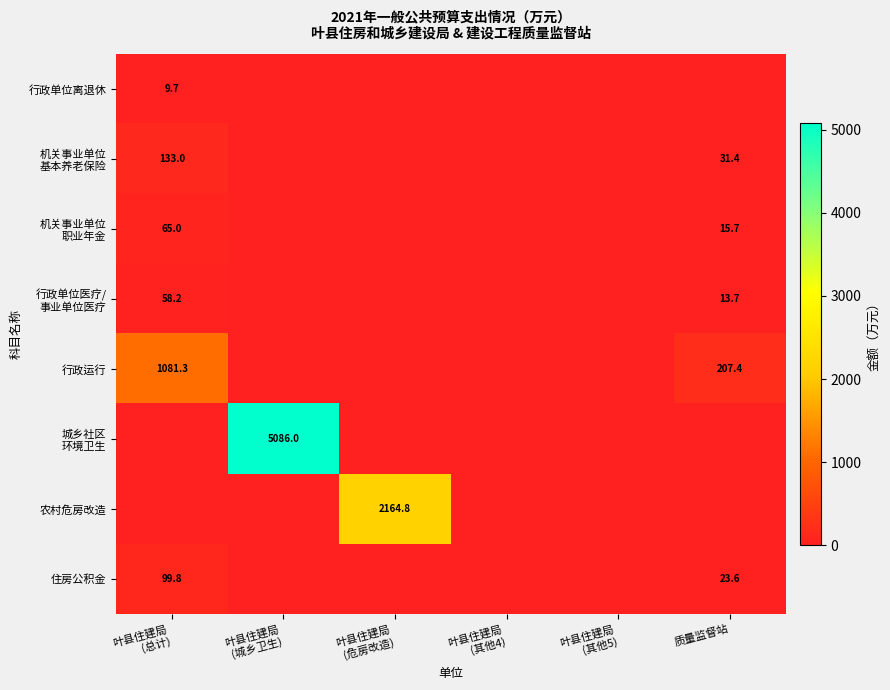

Which category has the highest value across all series?

叶县住建局
(城乡卫生)